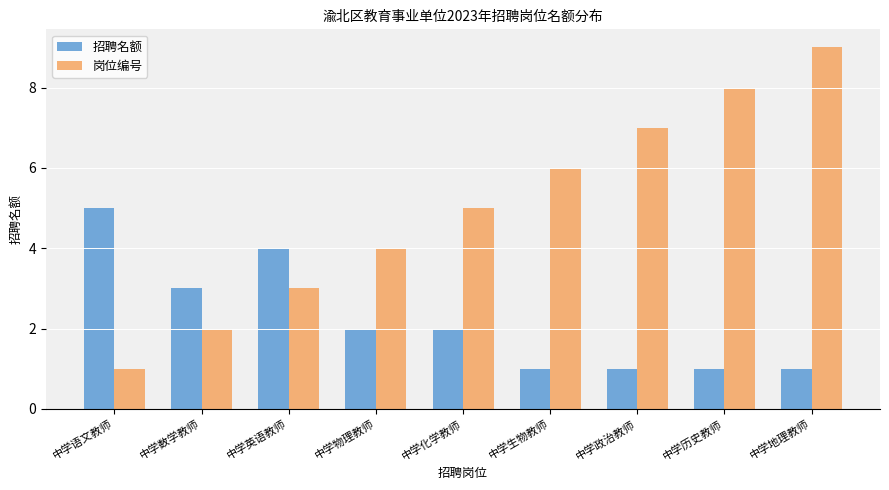

What is the difference between the highest and lowest values at 中学数学教师?

1